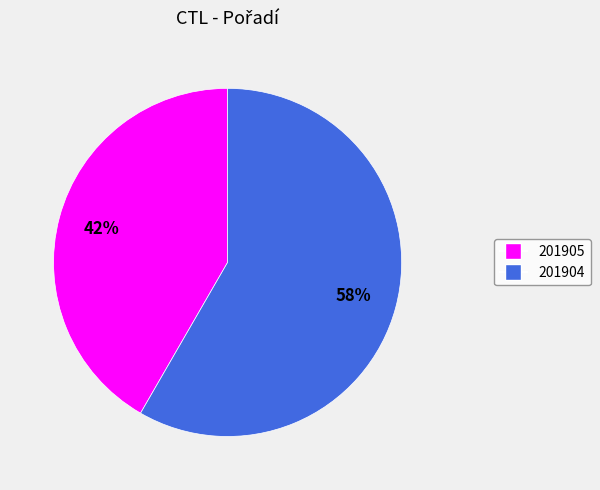

Is there any slice that represents more than half of the pie?

Yes